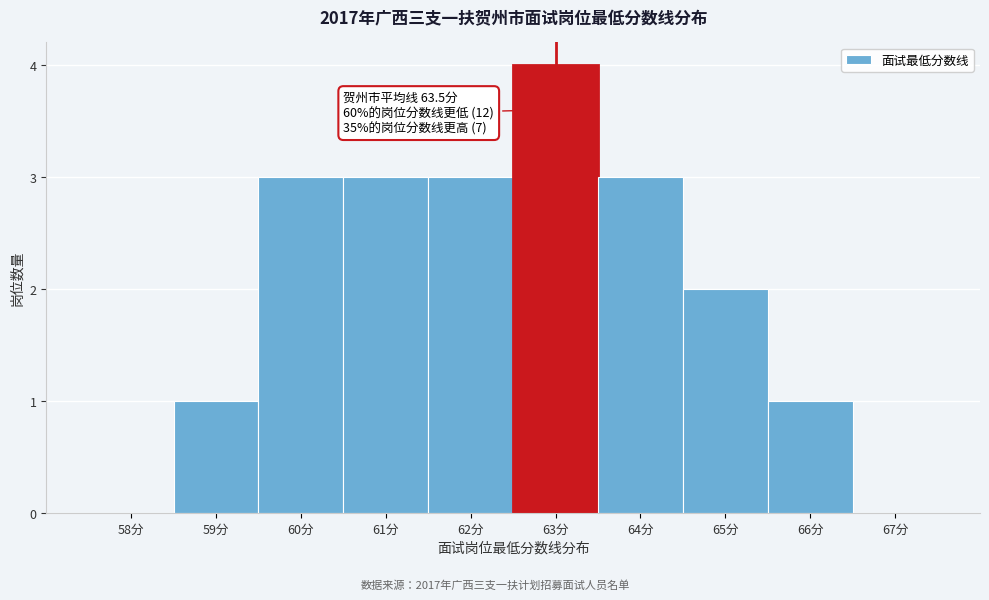

Reading left to right, transcribe all the data shown in this chart.

58分=0	59分=1	60分=3	61分=3	62分=3	63分=4	64分=3	65分=2	66分=1	67分=0